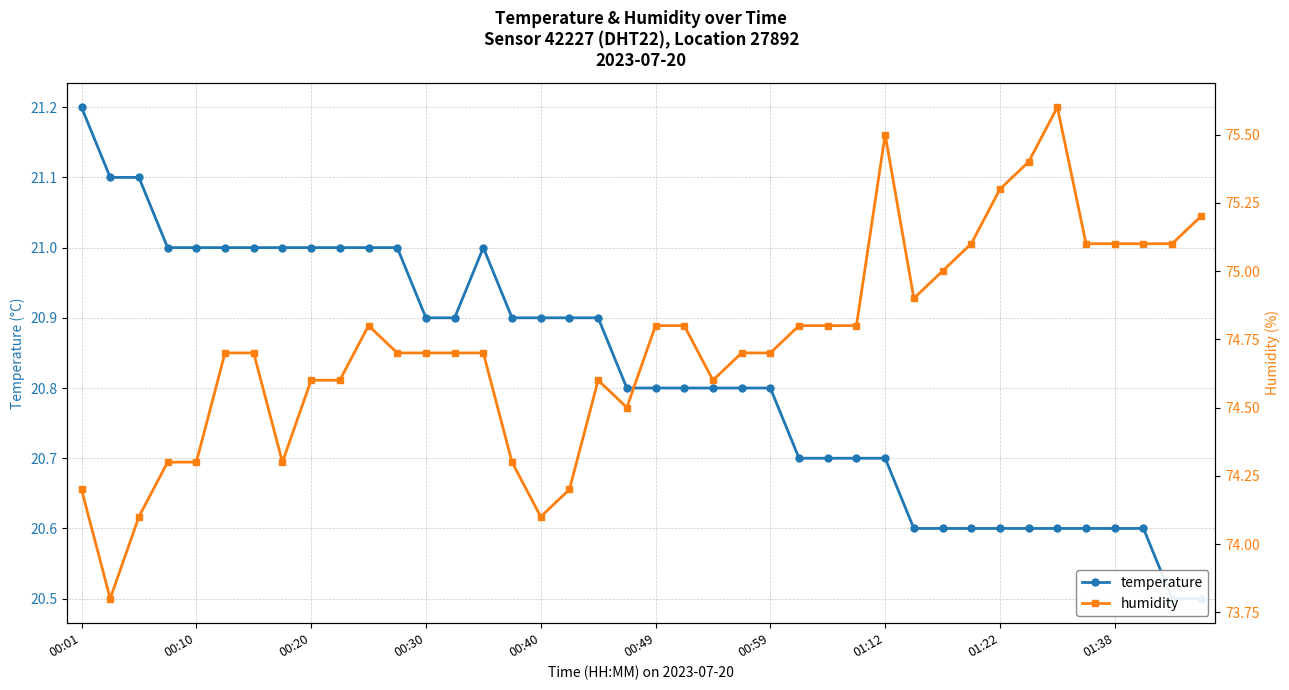

What is the lowest value of the temperature series?

20.5